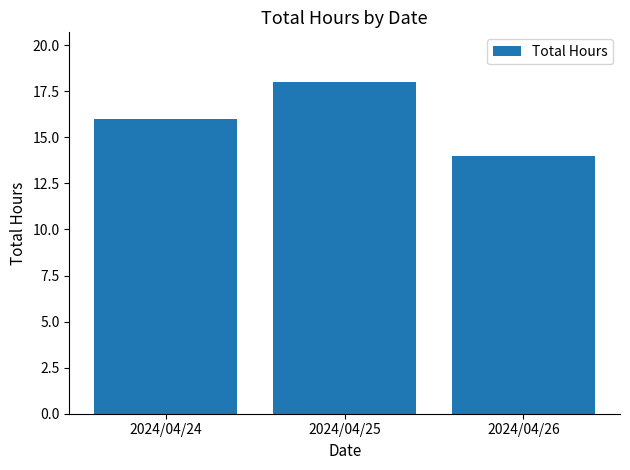

List the labels in order of value, largest first.

2024/04/25, 2024/04/24, 2024/04/26